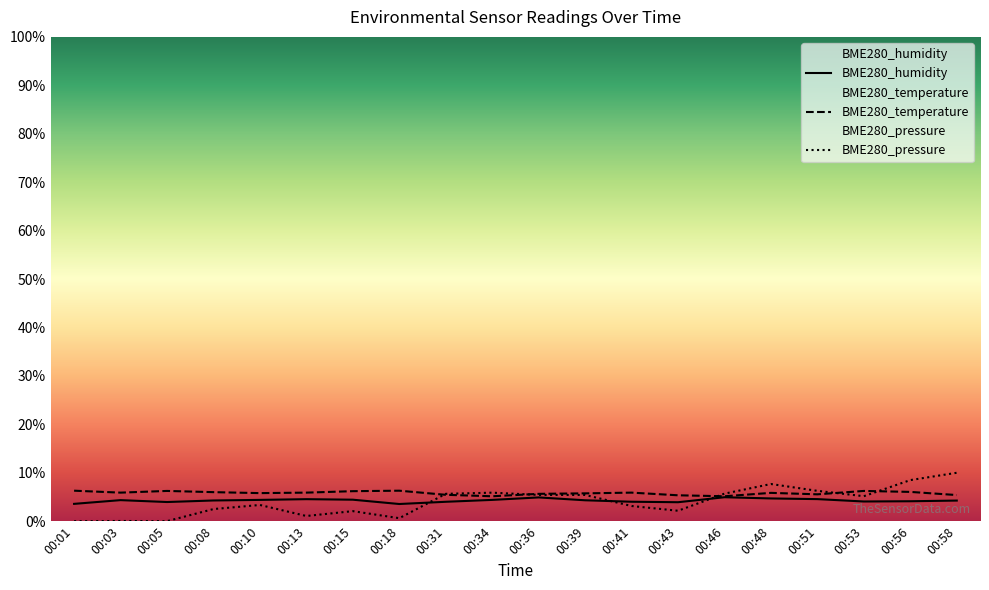

What is the value of the BME280_temperature point at the 7th from the left?

6.2